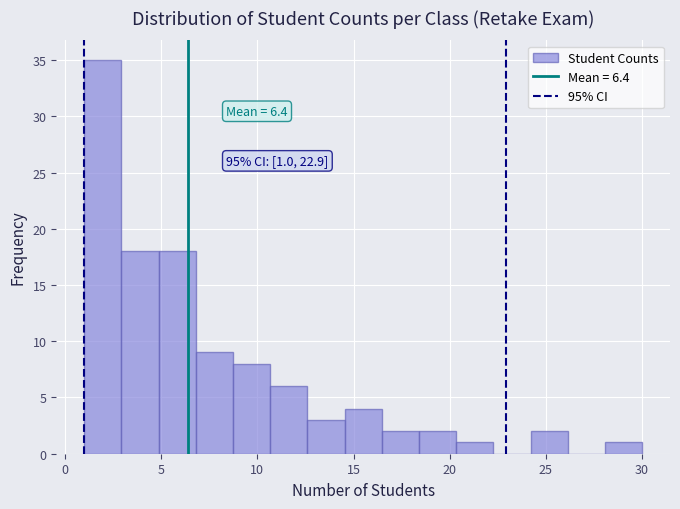

Around what value on the x-axis is the tallest bar? Give the approximate position of its centre, as read against the axis.

2.0